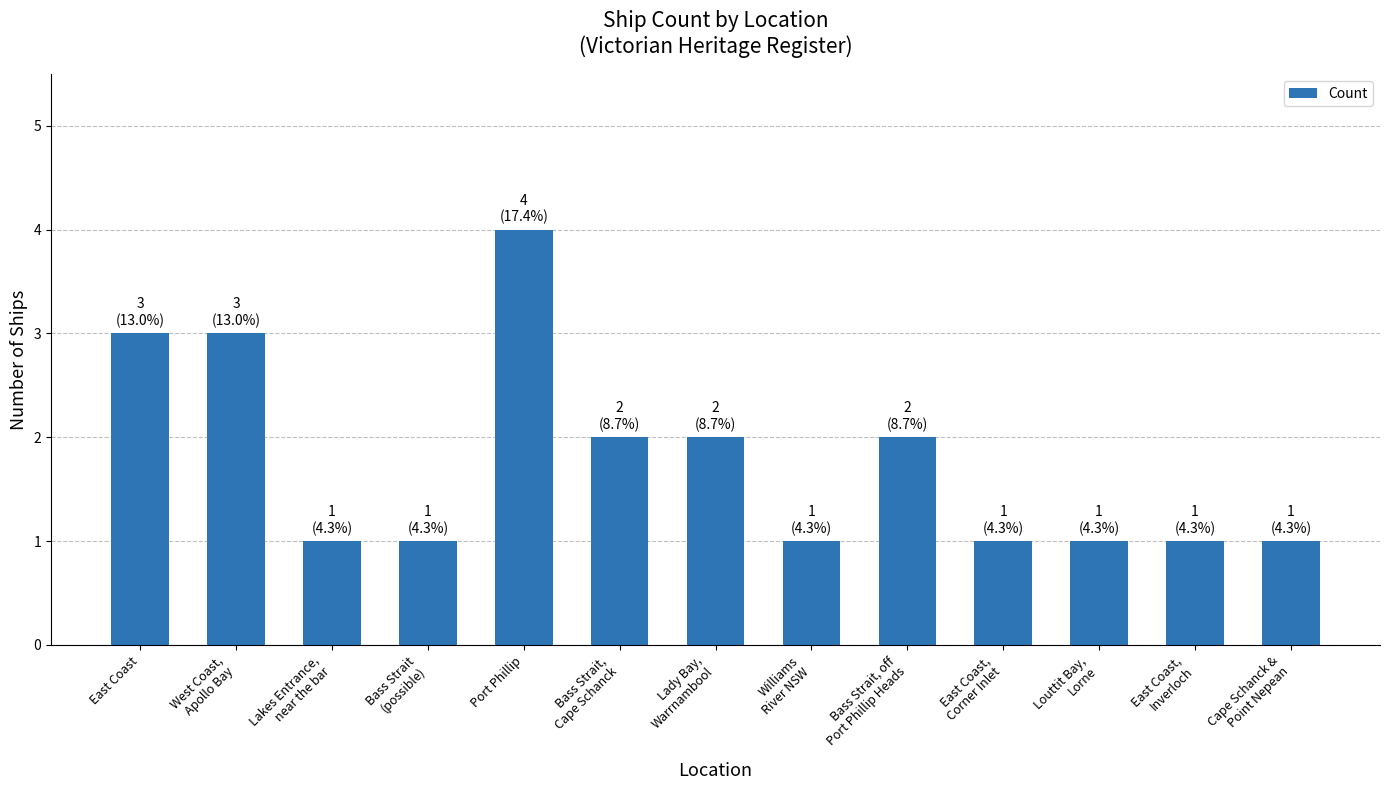

Count the number of data series in this chart.

1